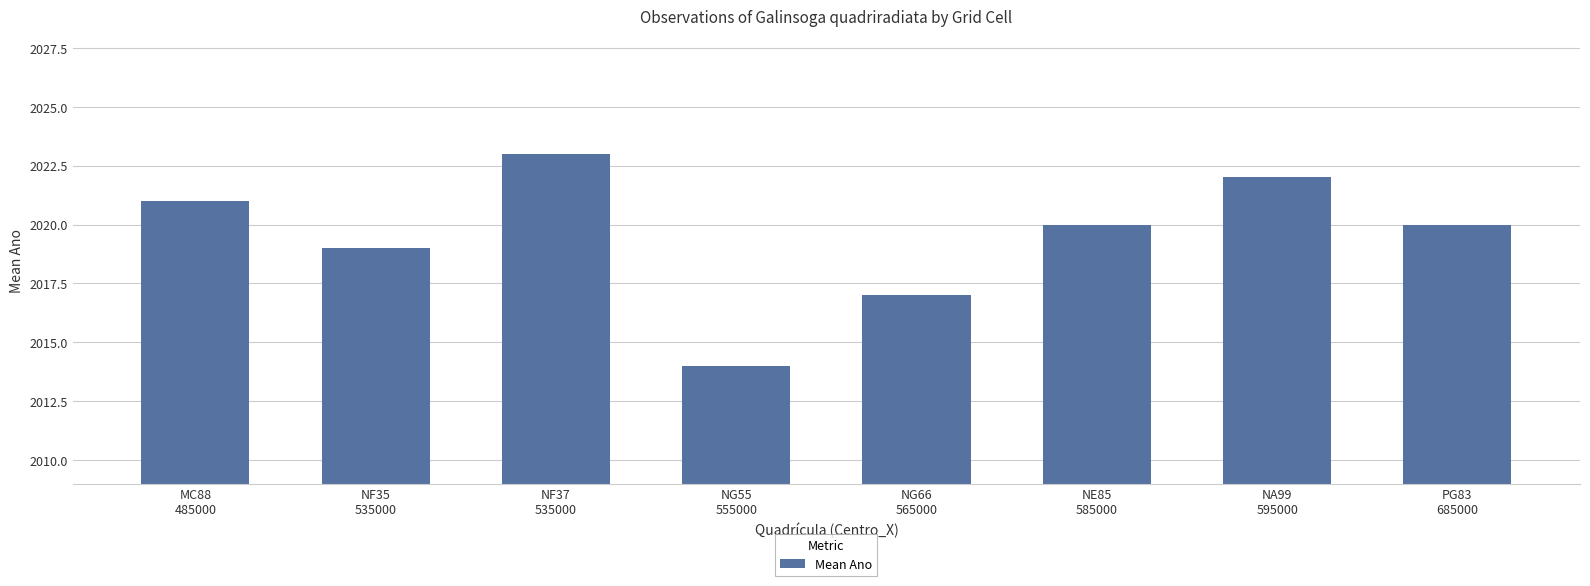

What is the sum of all values?

16156